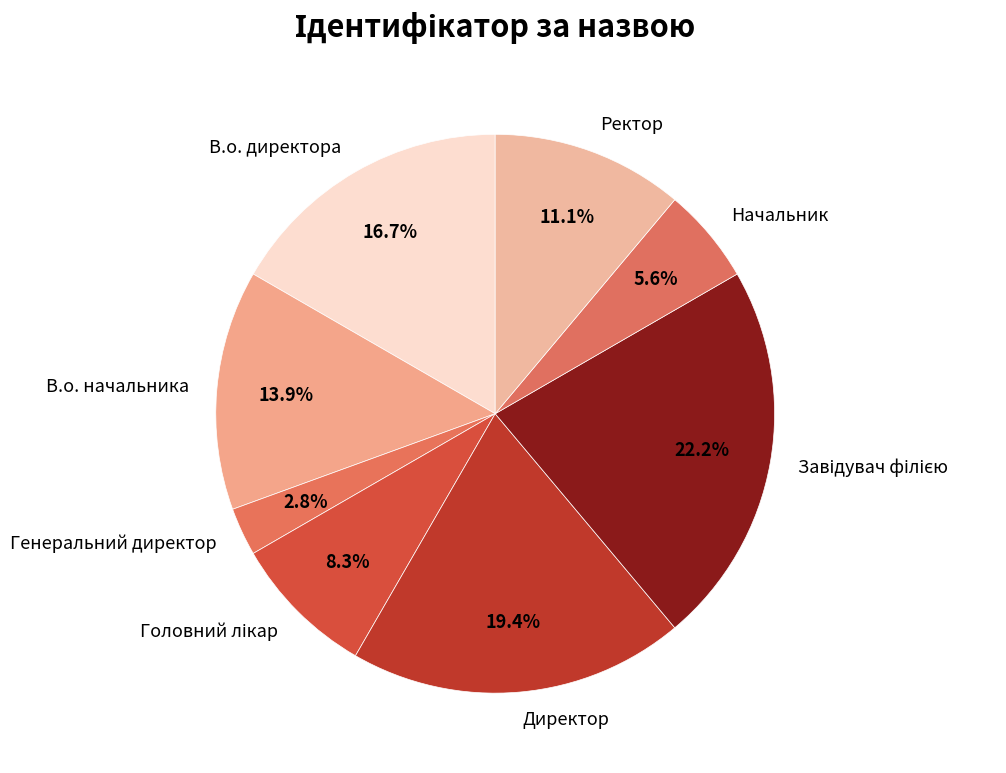

Which slice is the smallest?

Генеральний директор